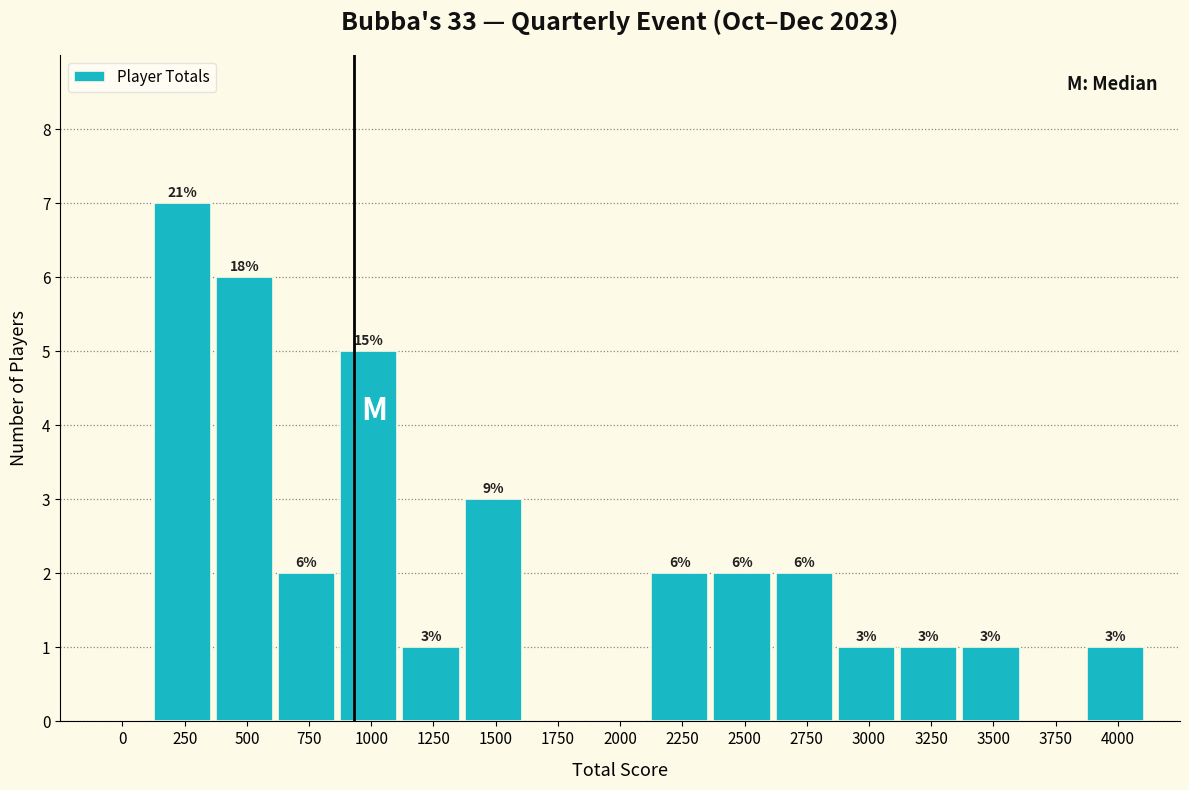

Reading left to right, extract all data points from this chart.

0=0	250=7	500=6	750=2	1000=5	1250=1	1500=3	1750=0	2000=0	2250=2	2500=2	2750=2	3000=1	3250=1	3500=1	3750=0	4000=1